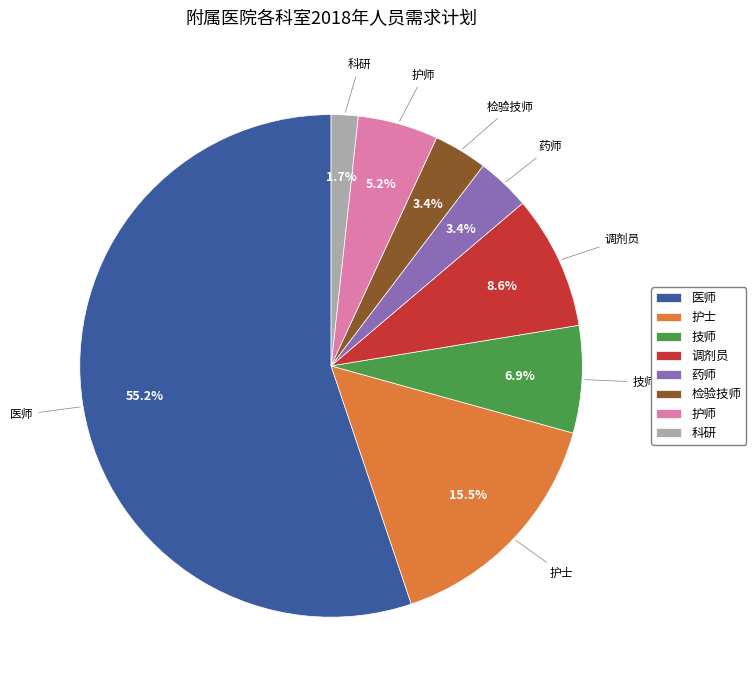

Which slice is the smallest?

科研